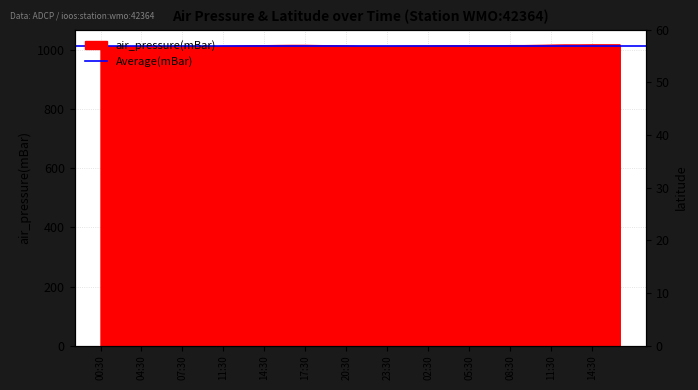

True or false: the data shows 1017.3 at 2017-05-02T10:30.

True